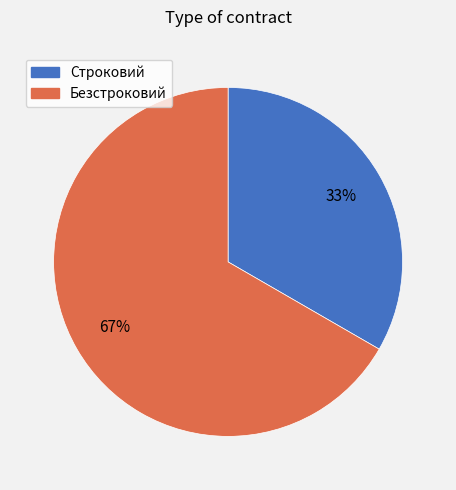

What percentage is the Строковий slice, to the nearest percent?

33%